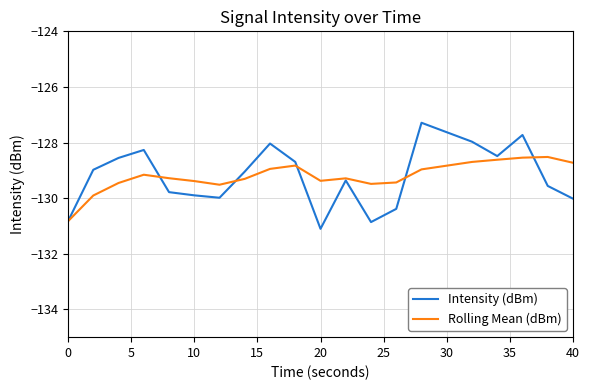

What is the lowest value of the Intensity (dBm) series?

-131.1